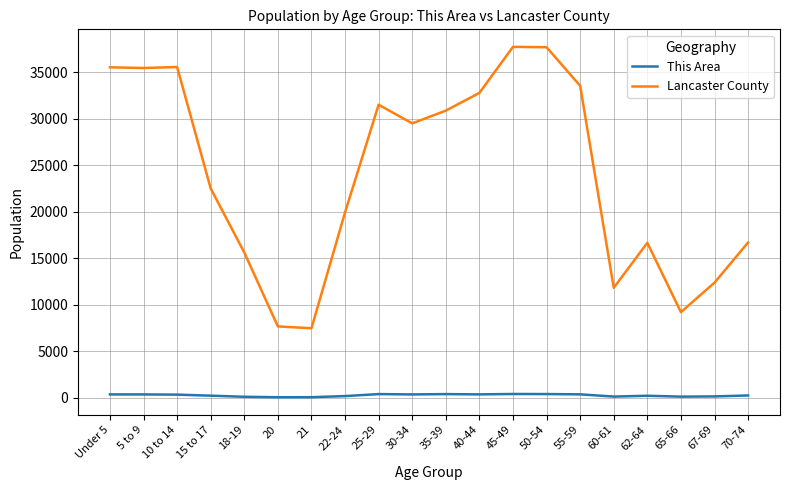

What is the smallest value displayed?

43